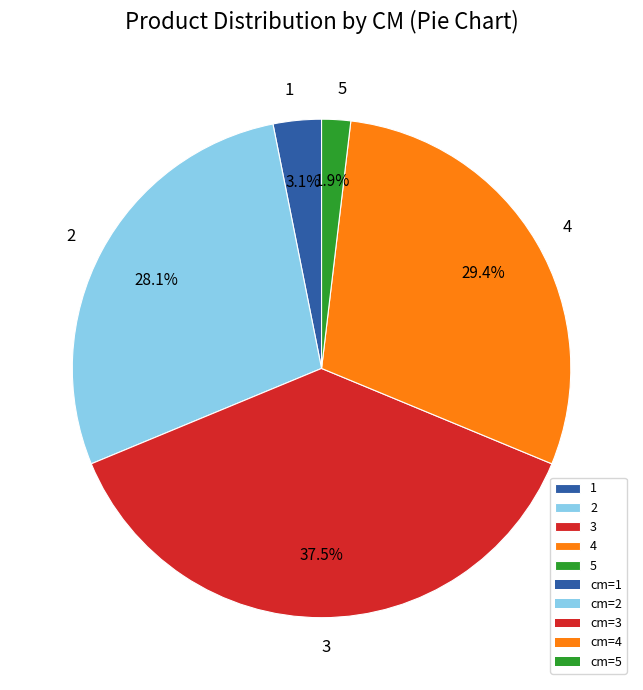

Rank the categories by value from lowest to highest.

5, 1, 2, 4, 3